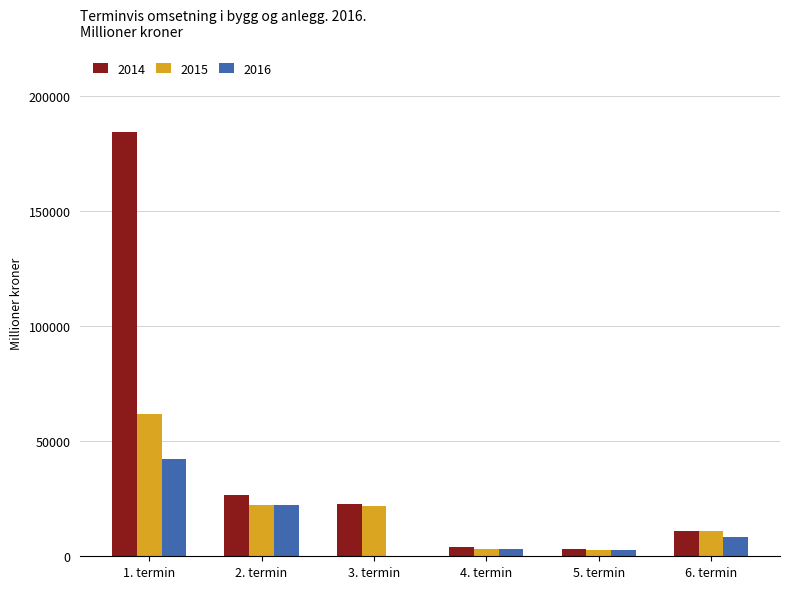

The value of 2016 at 1. termin is 42226. True or false?

True